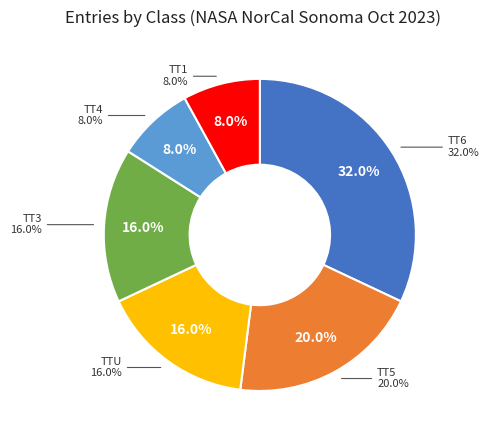

How many segments does this pie chart have?

6